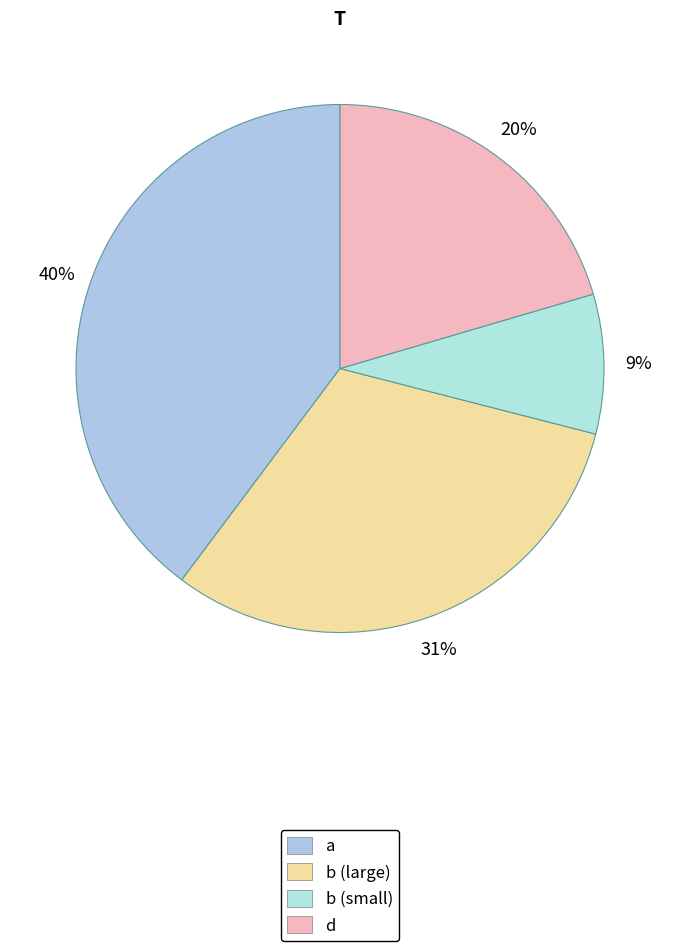

True or false: a accounts for 54% of the total.

False